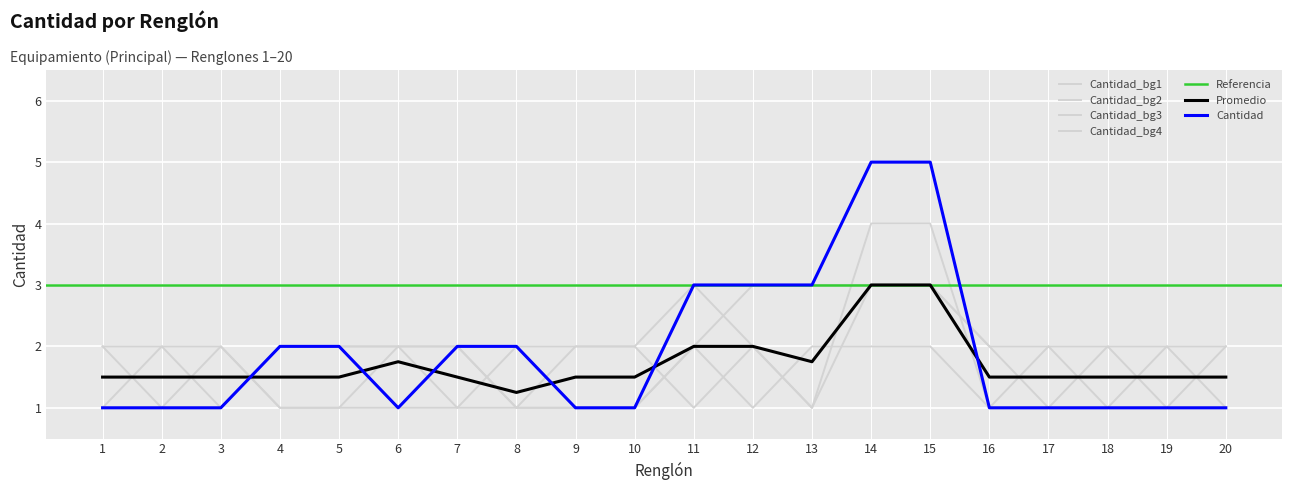

At which label does Cantidad_bg4 first exceed 2?

12